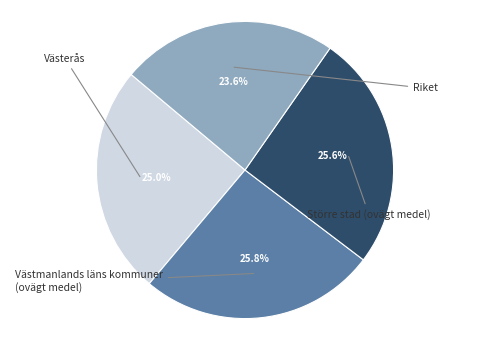

Is there any slice that represents more than half of the pie?

No